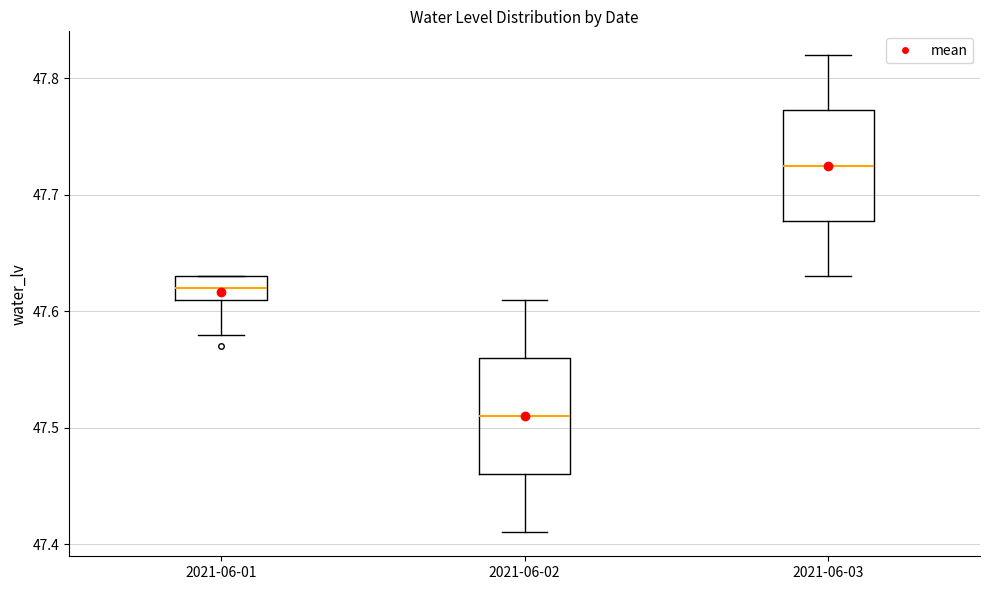

Reading left to right, transcribe this box plot: for each box, give where its median line is, the range the box spans, and where its two whiskers end, as read against the y-axis. The values are not printed on the chart, so give them approximately, as read against the axis.

2021-06-01: median 47.62, box 47.61 to 47.63, whiskers 47.58 to 47.63
2021-06-02: median 47.51, box 47.46 to 47.56, whiskers 47.41 to 47.61
2021-06-03: median 47.73, box 47.68 to 47.77, whiskers 47.63 to 47.82